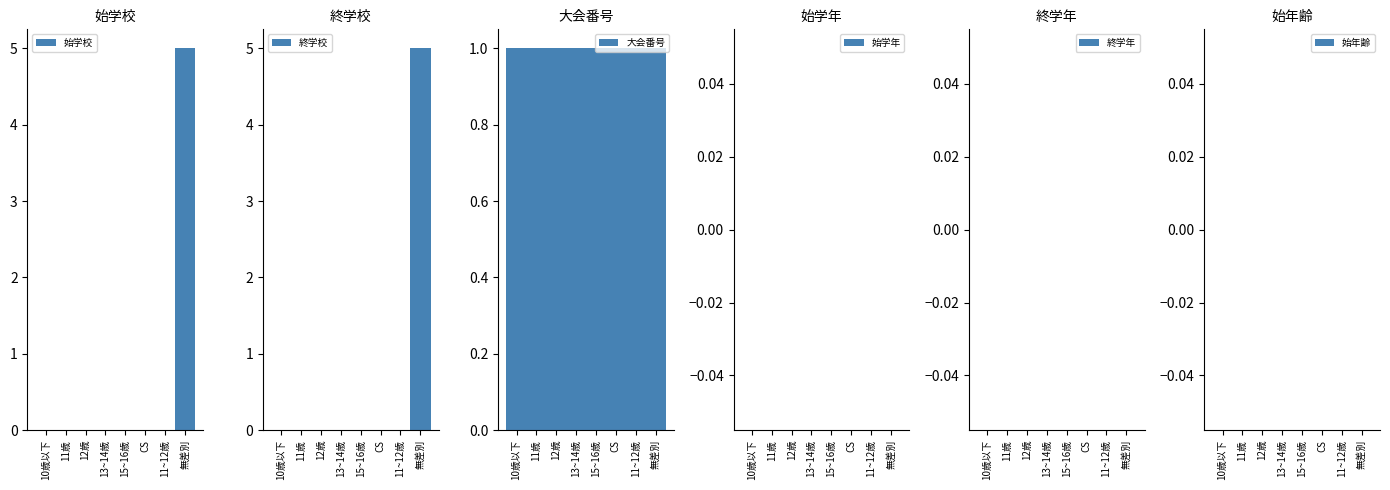

Which series has the largest total across all categories?

大会番号